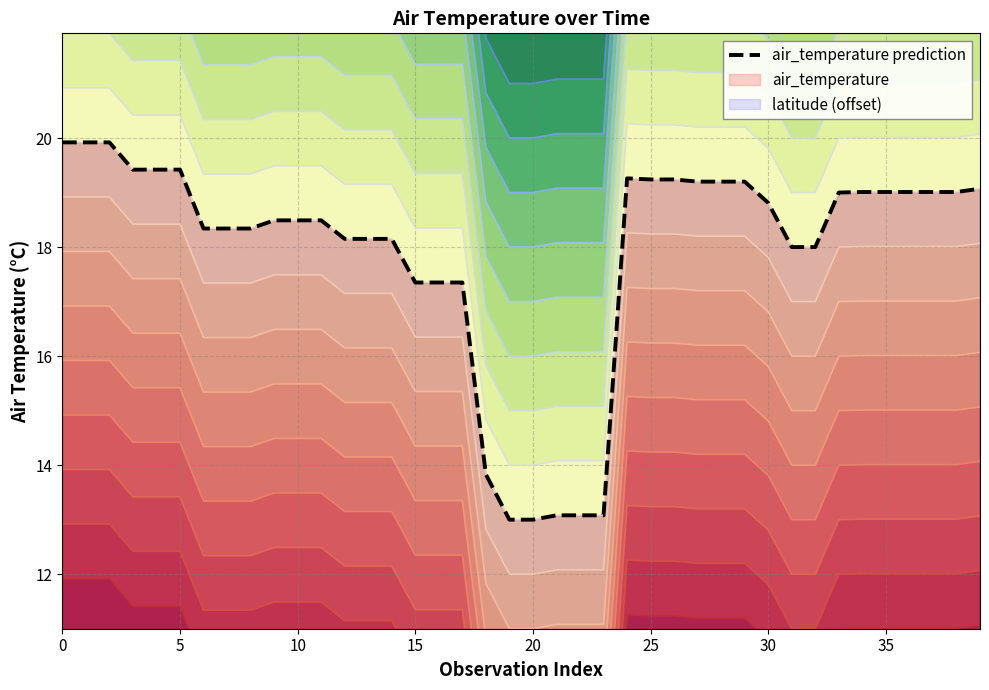

True or false: air_temperature prediction has a value of 10.6 at 30.

False